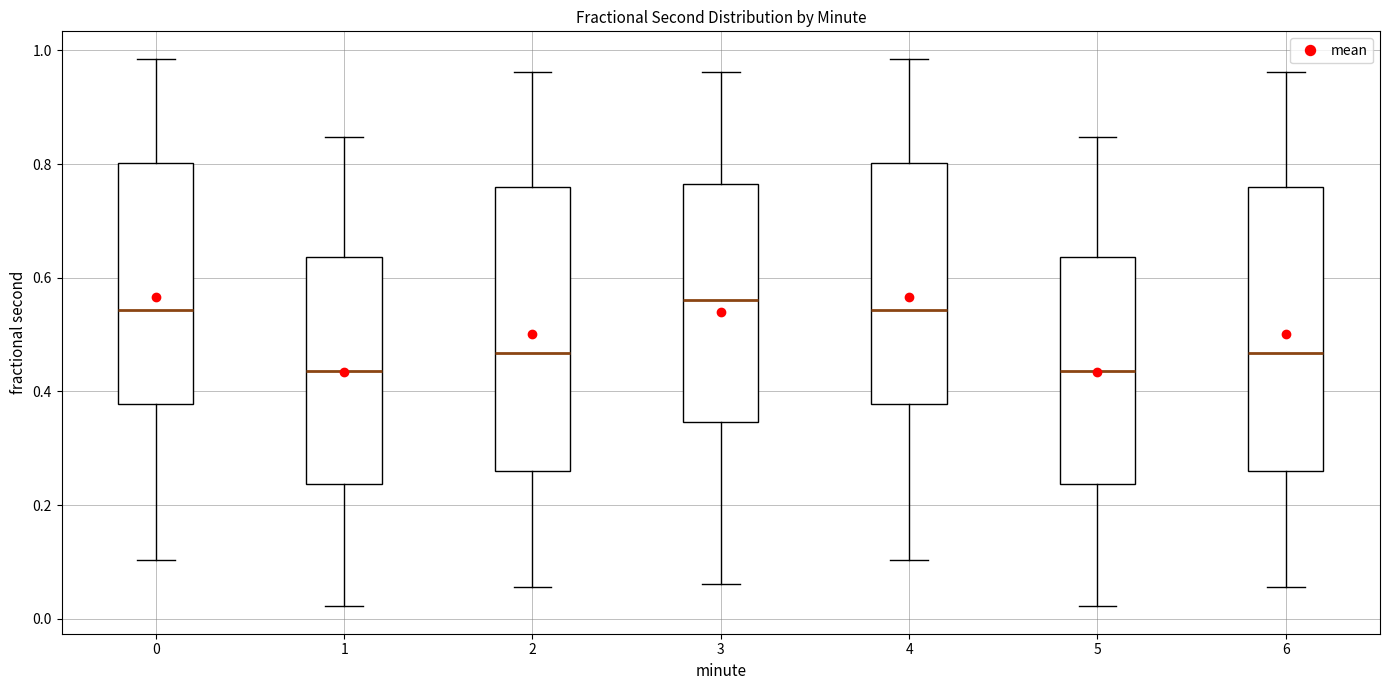

Reading left to right, read every box against the y-axis: the position of its median line, the range the box covers, and the ends of its whiskers. The values are not printed on the chart, so give them approximately, as read against the axis.

0: median 0.54, box 0.38 to 0.80, whiskers 0.10 to 0.98
1: median 0.44, box 0.24 to 0.64, whiskers 0.02 to 0.84
2: median 0.46, box 0.26 to 0.76, whiskers 0.06 to 0.96
3: median 0.56, box 0.34 to 0.76, whiskers 0.06 to 0.96
4: median 0.54, box 0.38 to 0.80, whiskers 0.10 to 0.98
5: median 0.44, box 0.24 to 0.64, whiskers 0.02 to 0.84
6: median 0.46, box 0.26 to 0.76, whiskers 0.06 to 0.96